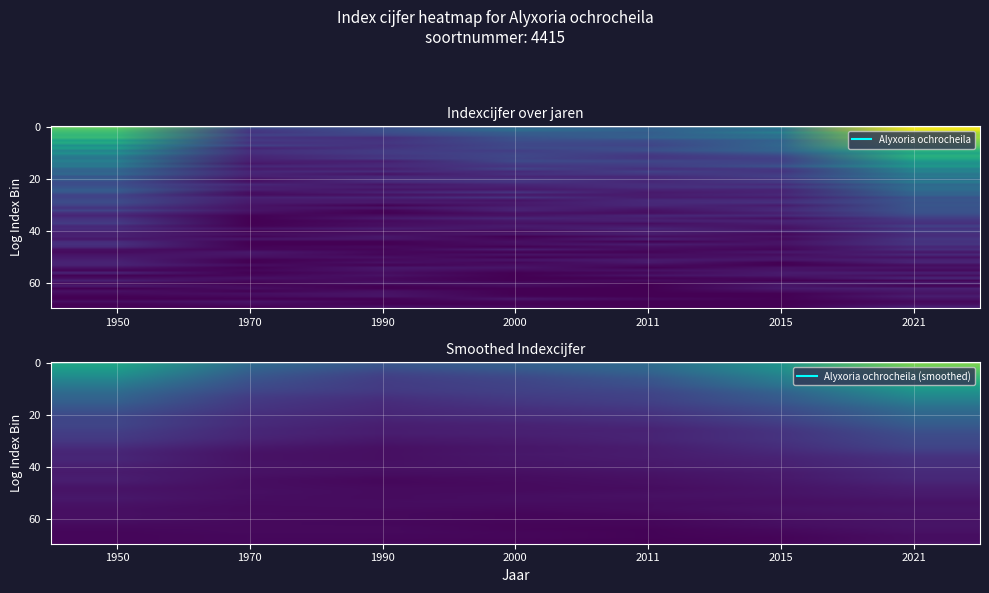

What is the sum of the values at 1950 and 1970?

0.9